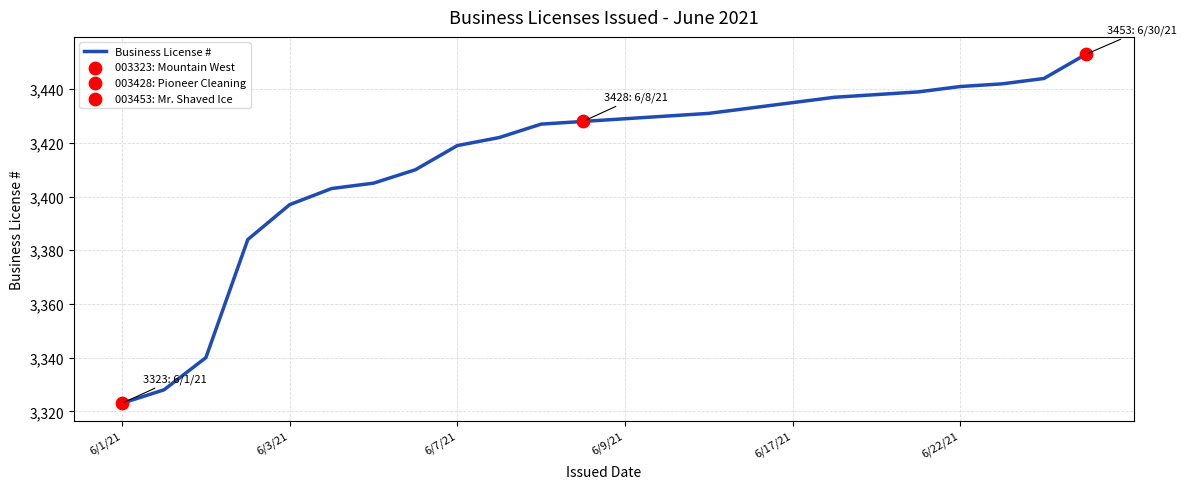

What is the difference between the maximum and minimum values?

130